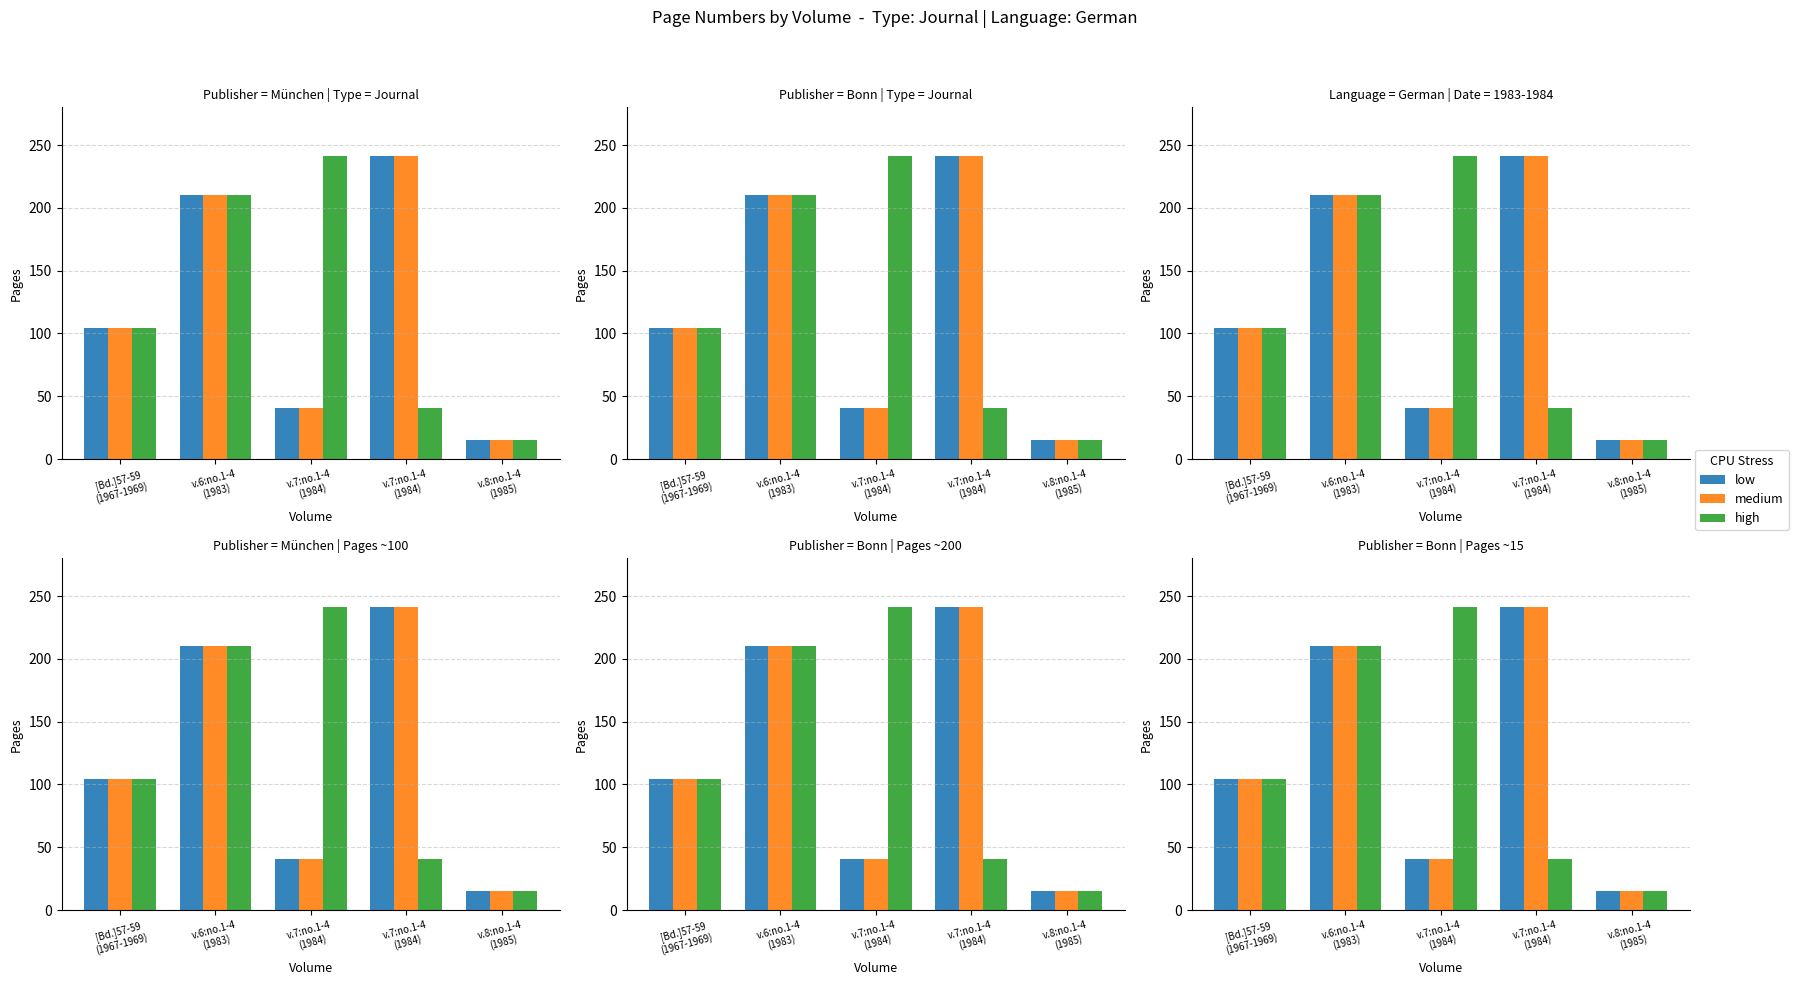

What are all the series names shown in the legend?

low, medium, high